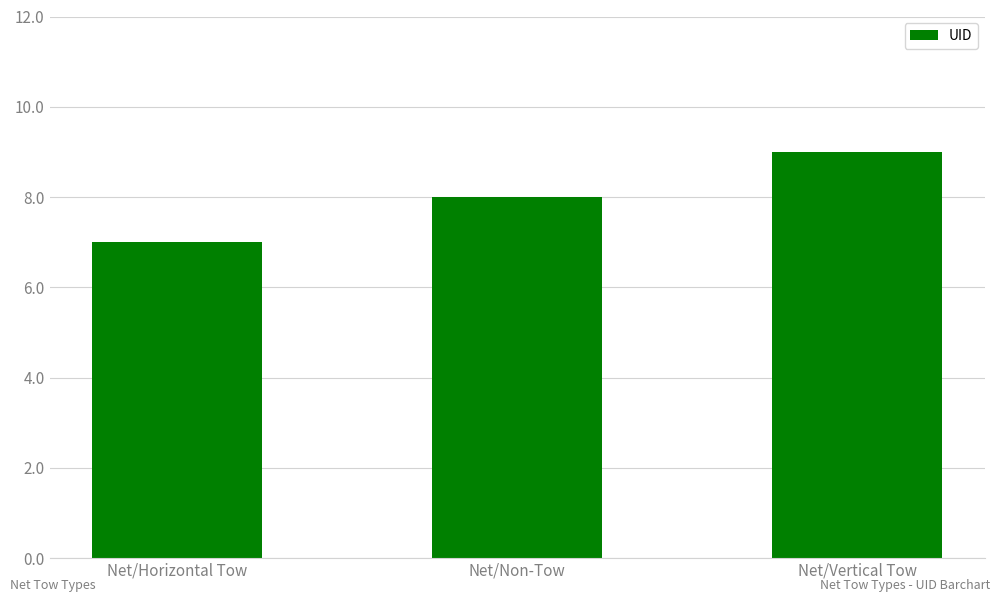

Is it true that the value at Net/Non-Tow is 8?

True